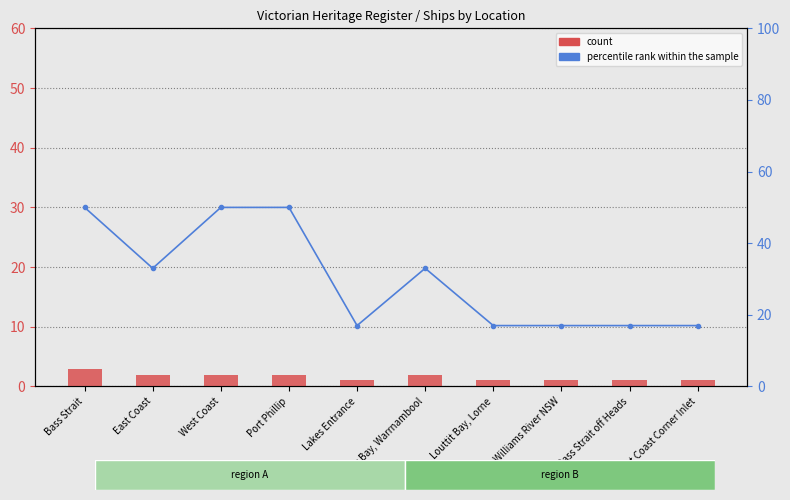

Rank the series by their maximum value, from highest to lowest.

percentile rank within the sample, count